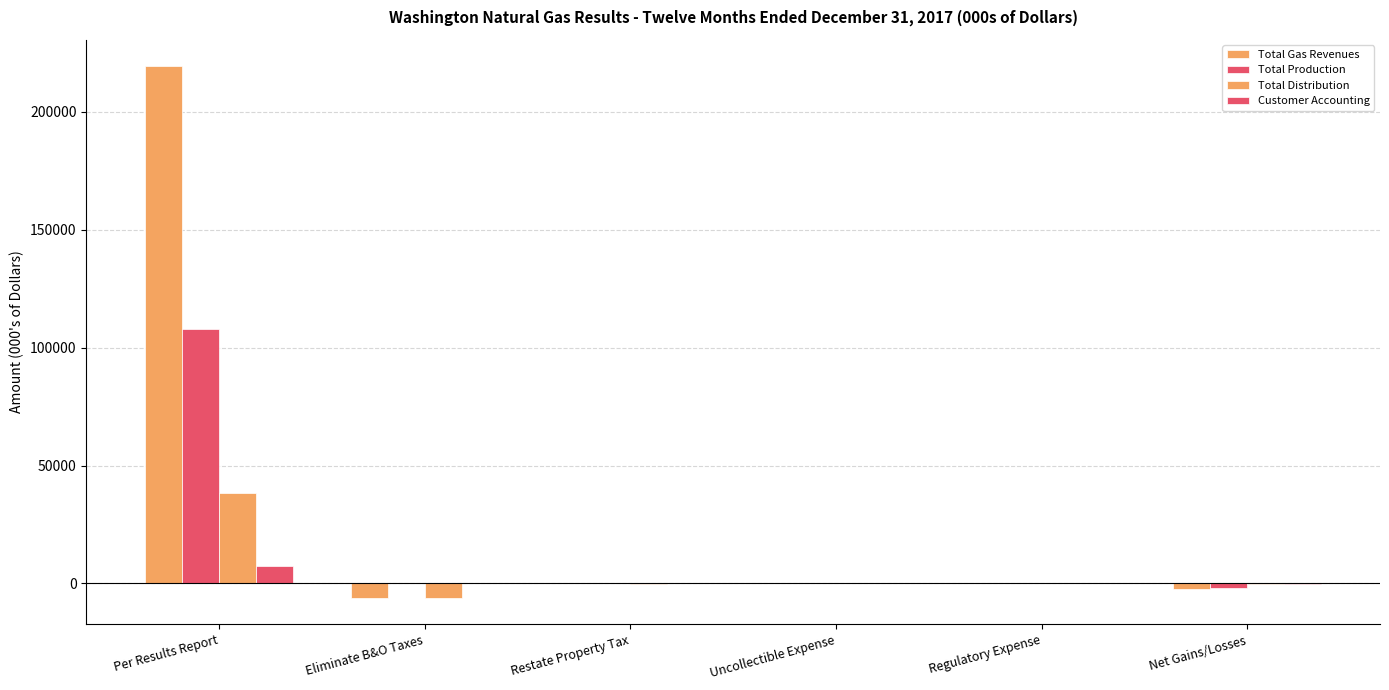

What is the difference between the highest and lowest values at Per Results Report?

211999